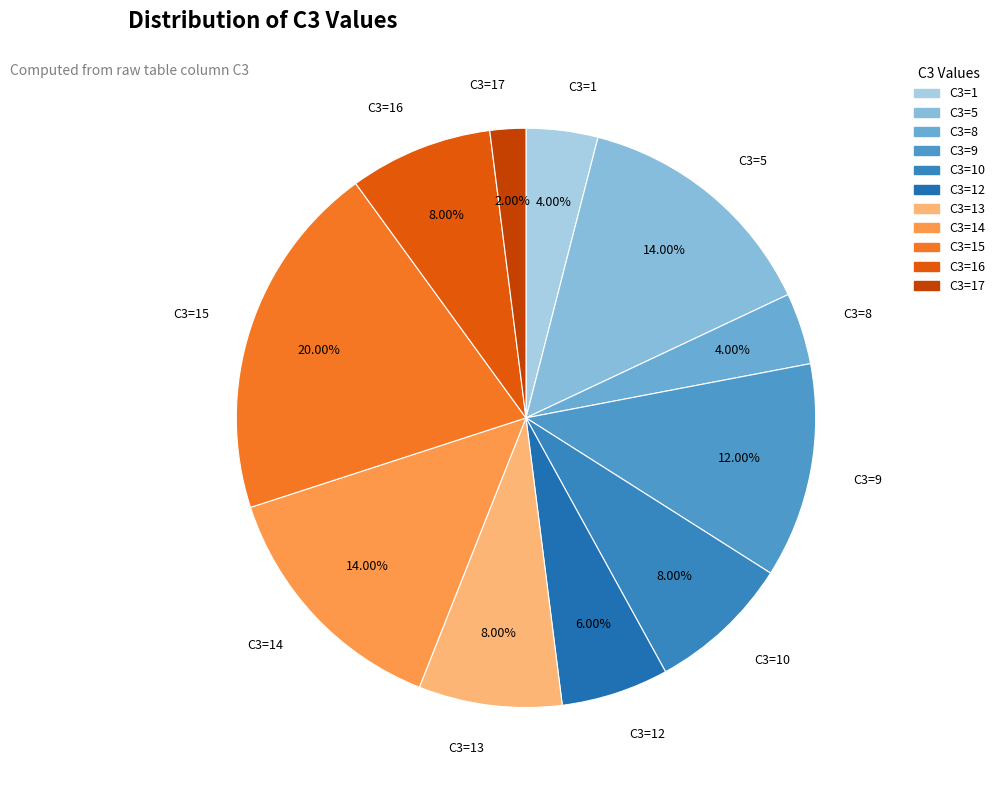

Count the number of slices in the pie.

11